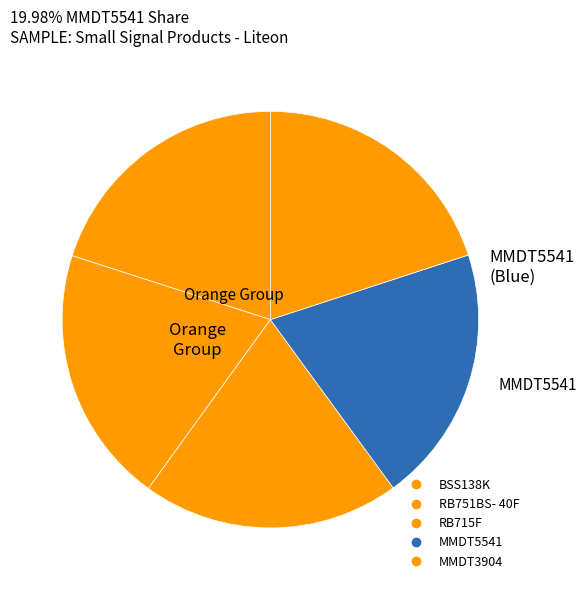

Is it true that RB715F is 20% of the pie?

True